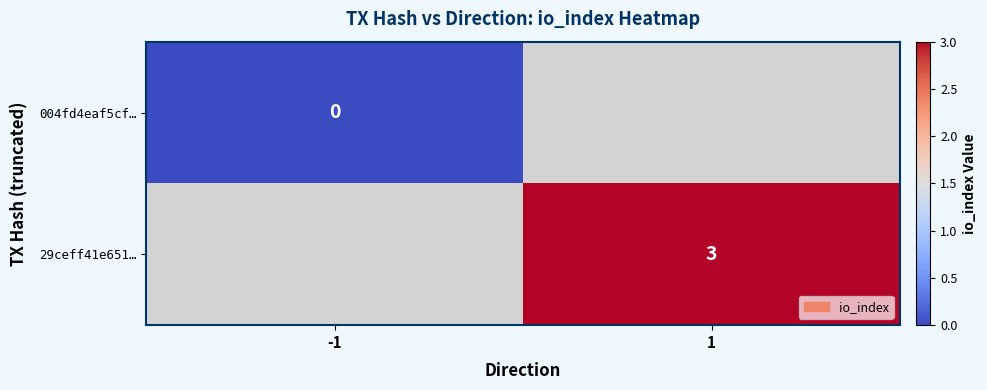

How many categories are shown in the chart?

2